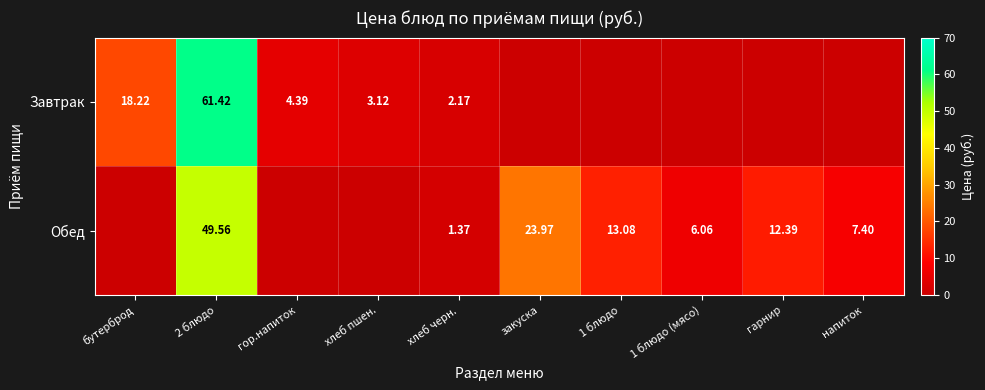

At how many categories does at least one series exceed 18?

3